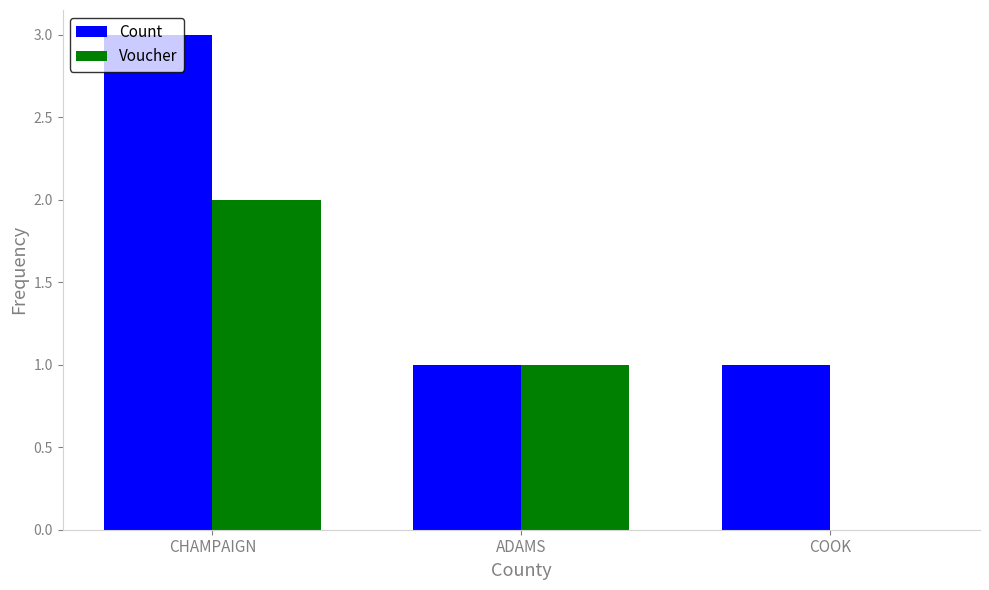

Count the number of categories in the chart.

3